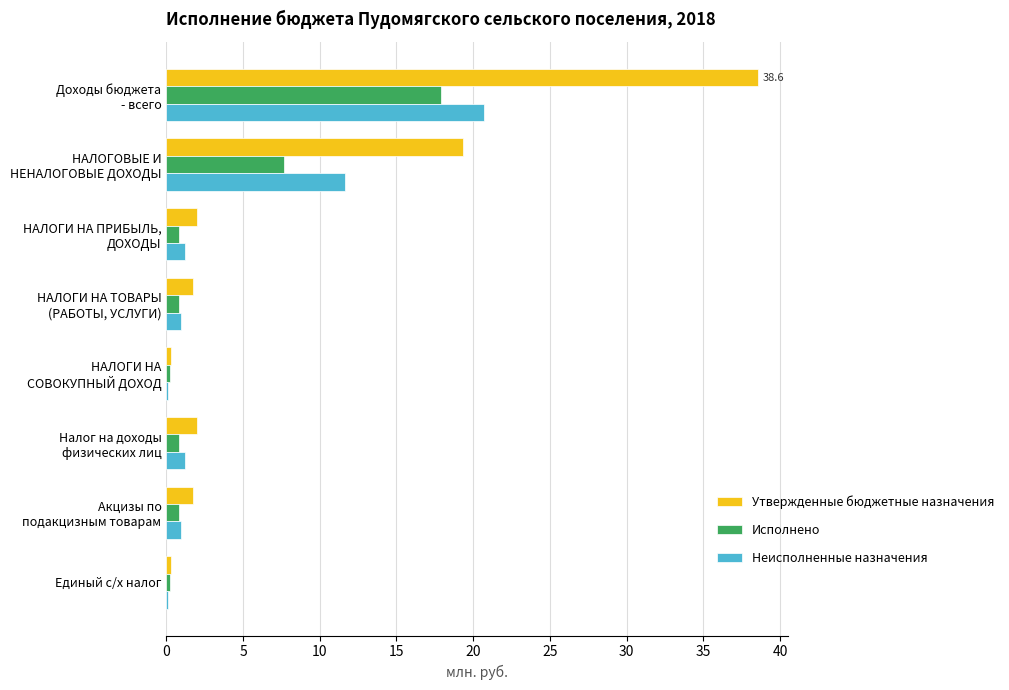

Which series has the largest total across all categories?

Утвержденные бюджетные назначения